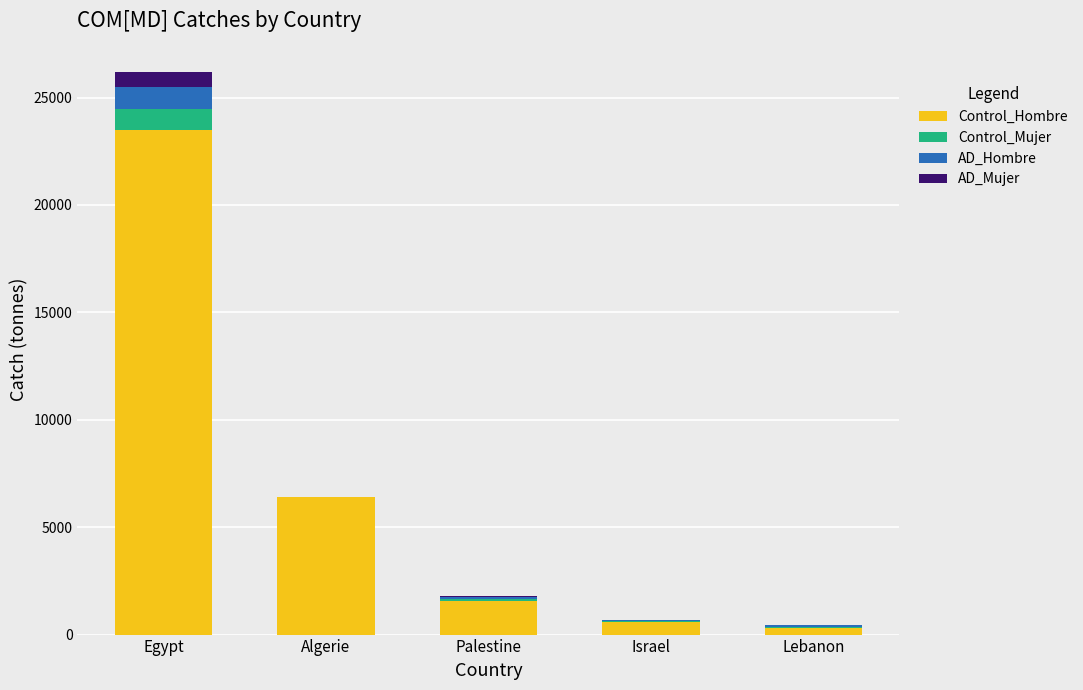

True or false: Control_Hombre has a value of 23467.0 at Egypt.

True